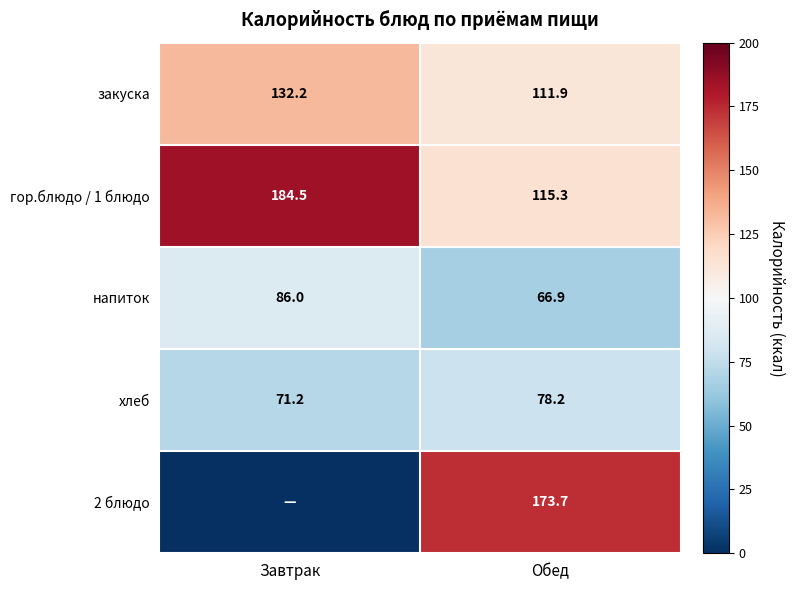

How many distinct data groups are displayed?

5